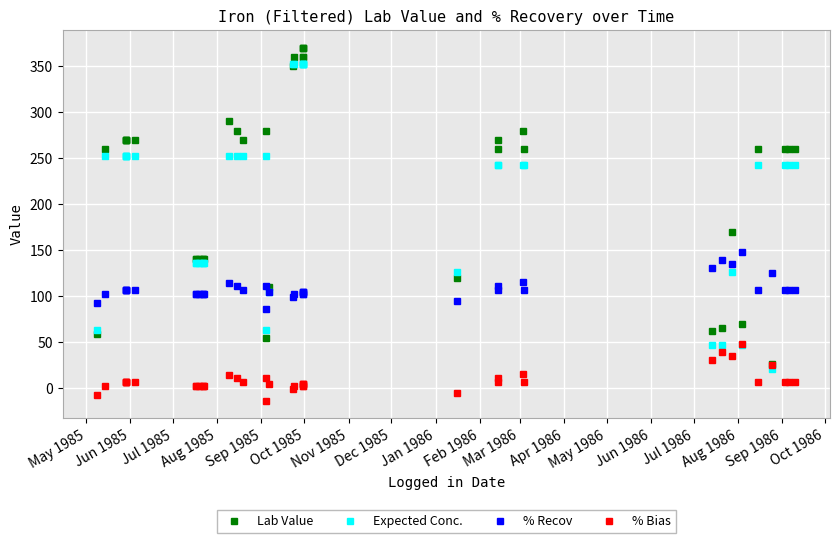

What are all the series names shown in the legend?

Lab Value, Expected Conc., % Recov, % Bias